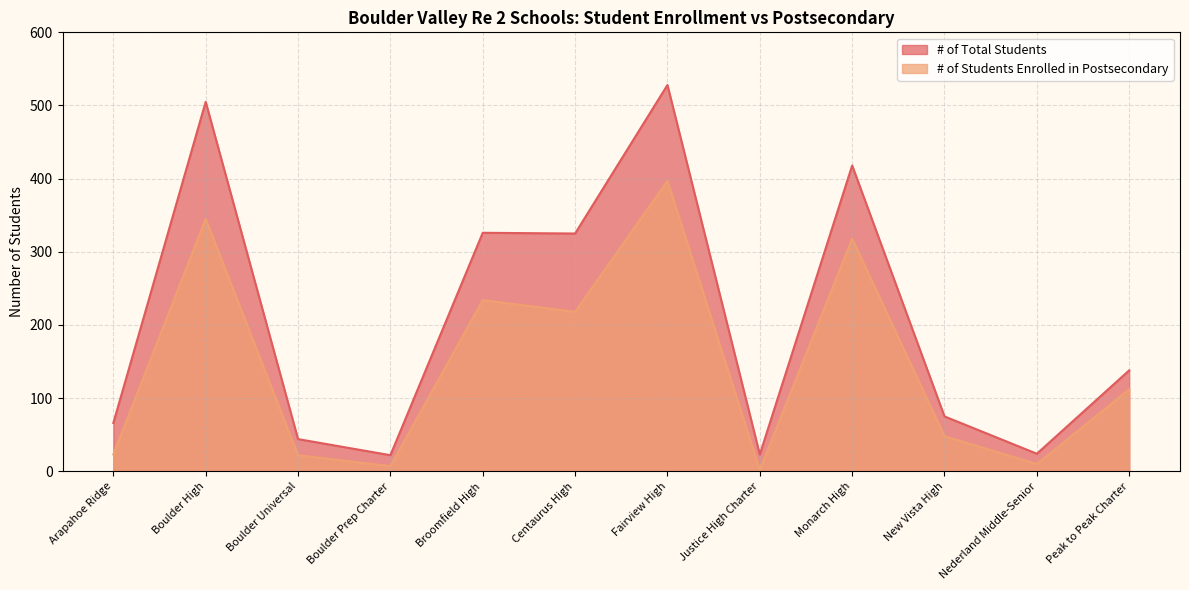

How many categories are shown in the chart?

12